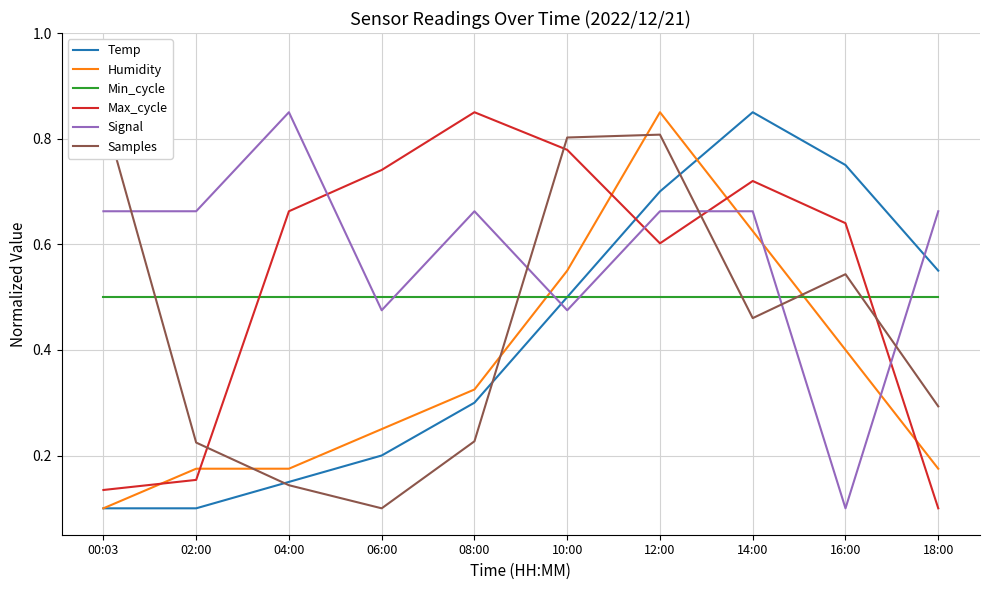

What is the difference between the second highest and minimum values in the Humidity series?

0.5